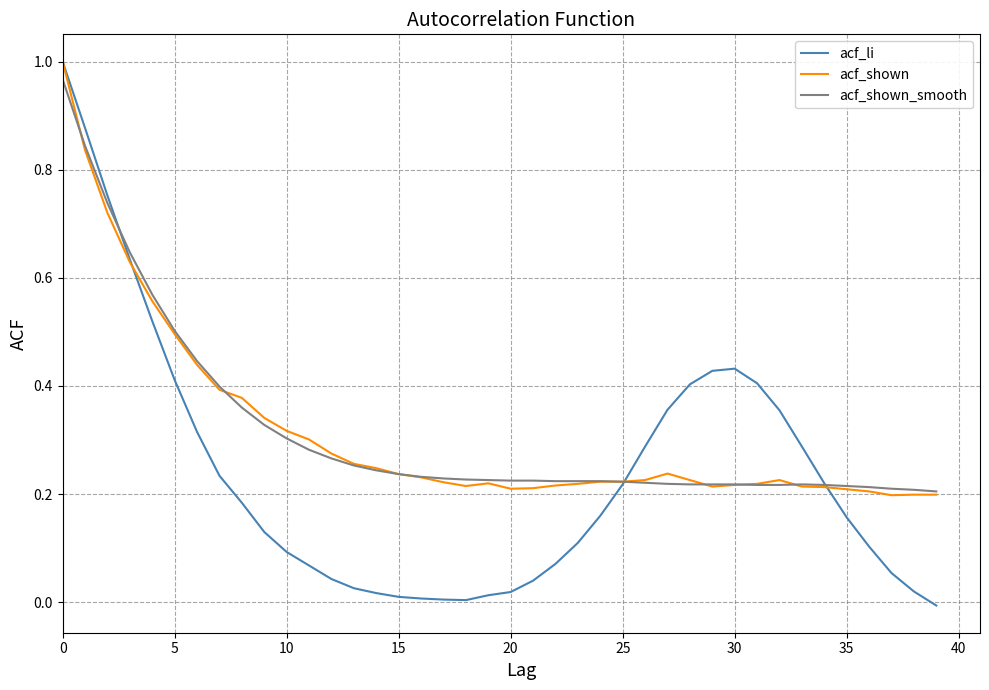

Which series has the widest spread of values?

acf_li